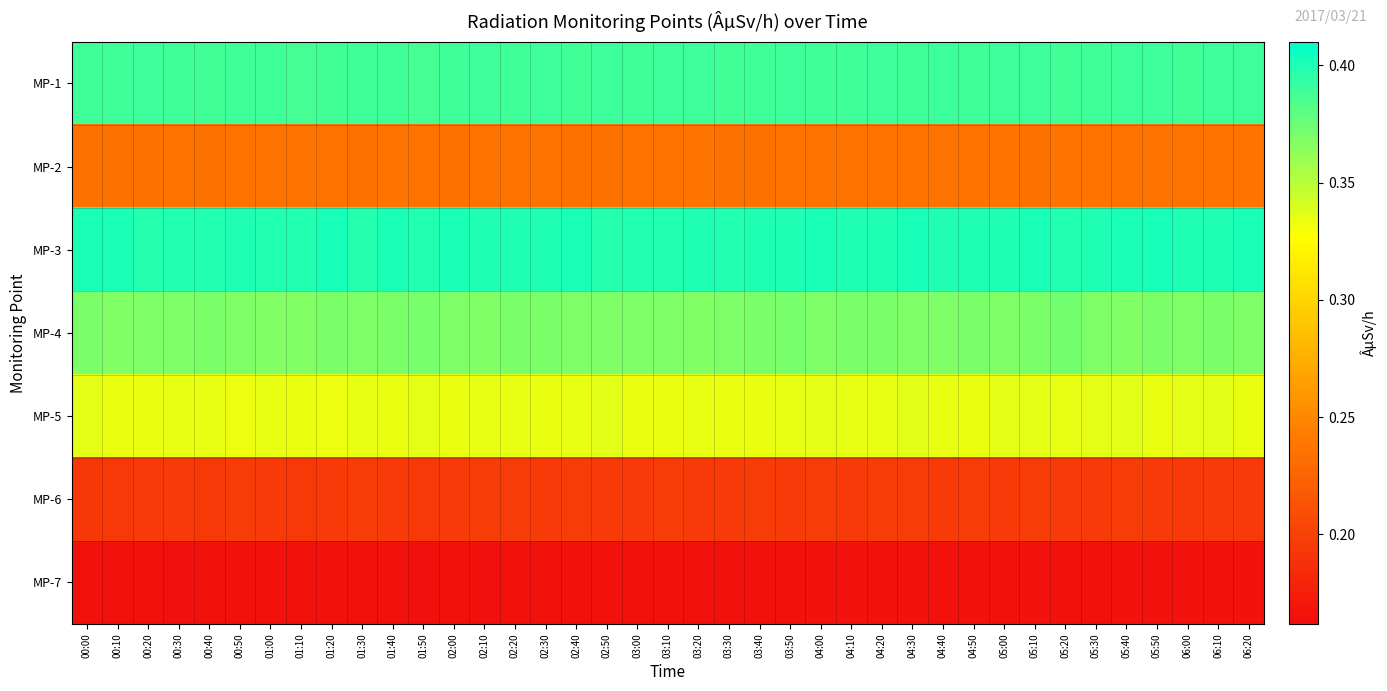

Reading left to right, transcribe all the data shown in this chart.

MP-1: 00:00=0.4	00:10=0.4	00:20=0.4	00:30=0.4	00:40=0.4	00:50=0.4	01:00=0.4	01:10=0.4	01:20=0.4	01:30=0.4	01:40=0.4	01:50=0.4	02:00=0.4	02:10=0.4	02:20=0.4	02:30=0.4	02:40=0.4	02:50=0.4	03:00=0.4	03:10=0.4	03:20=0.4	03:30=0.4	03:40=0.4	03:50=0.4	04:00=0.4	04:10=0.4	04:20=0.4	04:30=0.4	04:40=0.4	04:50=0.4	05:00=0.4	05:10=0.4	05:20=0.4	05:30=0.4	05:40=0.4	05:50=0.4	06:00=0.4	06:10=0.4	06:20=0.4
MP-2: 00:00=0.2	00:10=0.2	00:20=0.2	00:30=0.2	00:40=0.2	00:50=0.2	01:00=0.2	01:10=0.2	01:20=0.2	01:30=0.2	01:40=0.2	01:50=0.2	02:00=0.2	02:10=0.2	02:20=0.2	02:30=0.2	02:40=0.2	02:50=0.2	03:00=0.2	03:10=0.2	03:20=0.2	03:30=0.2	03:40=0.2	03:50=0.2	04:00=0.2	04:10=0.2	04:20=0.2	04:30=0.2	04:40=0.2	04:50=0.2	05:00=0.2	05:10=0.2	05:20=0.2	05:30=0.2	05:40=0.2	05:50=0.2	06:00=0.2	06:10=0.2	06:20=0.2
MP-3: 00:00=0.4	00:10=0.4	00:20=0.4	00:30=0.4	00:40=0.4	00:50=0.4	01:00=0.4	01:10=0.4	01:20=0.4	01:30=0.4	01:40=0.4	01:50=0.4	02:00=0.4	02:10=0.4	02:20=0.4	02:30=0.4	02:40=0.4	02:50=0.4	03:00=0.4	03:10=0.4	03:20=0.4	03:30=0.4	03:40=0.4	03:50=0.4	04:00=0.4	04:10=0.4	04:20=0.4	04:30=0.4	04:40=0.4	04:50=0.4	05:00=0.4	05:10=0.4	05:20=0.4	05:30=0.4	05:40=0.4	05:50=0.4	06:00=0.4	06:10=0.4	06:20=0.4
MP-4: 00:00=0.4	00:10=0.4	00:20=0.4	00:30=0.4	00:40=0.4	00:50=0.4	01:00=0.4	01:10=0.4	01:20=0.4	01:30=0.4	01:40=0.4	01:50=0.4	02:00=0.4	02:10=0.4	02:20=0.4	02:30=0.4	02:40=0.4	02:50=0.4	03:00=0.4	03:10=0.4	03:20=0.4	03:30=0.4	03:40=0.4	03:50=0.4	04:00=0.4	04:10=0.4	04:20=0.4	04:30=0.4	04:40=0.4	04:50=0.4	05:00=0.4	05:10=0.4	05:20=0.4	05:30=0.4	05:40=0.4	05:50=0.4	06:00=0.4	06:10=0.4	06:20=0.4
MP-5: 00:00=0.3	00:10=0.3	00:20=0.3	00:30=0.3	00:40=0.3	00:50=0.3	01:00=0.3	01:10=0.3	01:20=0.3	01:30=0.3	01:40=0.3	01:50=0.3	02:00=0.3	02:10=0.3	02:20=0.3	02:30=0.3	02:40=0.3	02:50=0.3	03:00=0.3	03:10=0.3	03:20=0.3	03:30=0.3	03:40=0.3	03:50=0.3	04:00=0.3	04:10=0.3	04:20=0.3	04:30=0.3	04:40=0.3	04:50=0.3	05:00=0.3	05:10=0.3	05:20=0.3	05:30=0.3	05:40=0.3	05:50=0.3	06:00=0.3	06:10=0.3	06:20=0.3
MP-6: 00:00=0.2	00:10=0.2	00:20=0.2	00:30=0.2	00:40=0.2	00:50=0.2	01:00=0.2	01:10=0.2	01:20=0.2	01:30=0.2	01:40=0.2	01:50=0.2	02:00=0.2	02:10=0.2	02:20=0.2	02:30=0.2	02:40=0.2	02:50=0.2	03:00=0.2	03:10=0.2	03:20=0.2	03:30=0.2	03:40=0.2	03:50=0.2	04:00=0.2	04:10=0.2	04:20=0.2	04:30=0.2	04:40=0.2	04:50=0.2	05:00=0.2	05:10=0.2	05:20=0.2	05:30=0.2	05:40=0.2	05:50=0.2	06:00=0.2	06:10=0.2	06:20=0.2
MP-7: 00:00=0.2	00:10=0.2	00:20=0.2	00:30=0.2	00:40=0.2	00:50=0.2	01:00=0.2	01:10=0.2	01:20=0.2	01:30=0.2	01:40=0.2	01:50=0.2	02:00=0.2	02:10=0.2	02:20=0.2	02:30=0.2	02:40=0.2	02:50=0.2	03:00=0.2	03:10=0.2	03:20=0.2	03:30=0.2	03:40=0.2	03:50=0.2	04:00=0.2	04:10=0.2	04:20=0.2	04:30=0.2	04:40=0.2	04:50=0.2	05:00=0.2	05:10=0.2	05:20=0.2	05:30=0.2	05:40=0.2	05:50=0.2	06:00=0.2	06:10=0.2	06:20=0.2